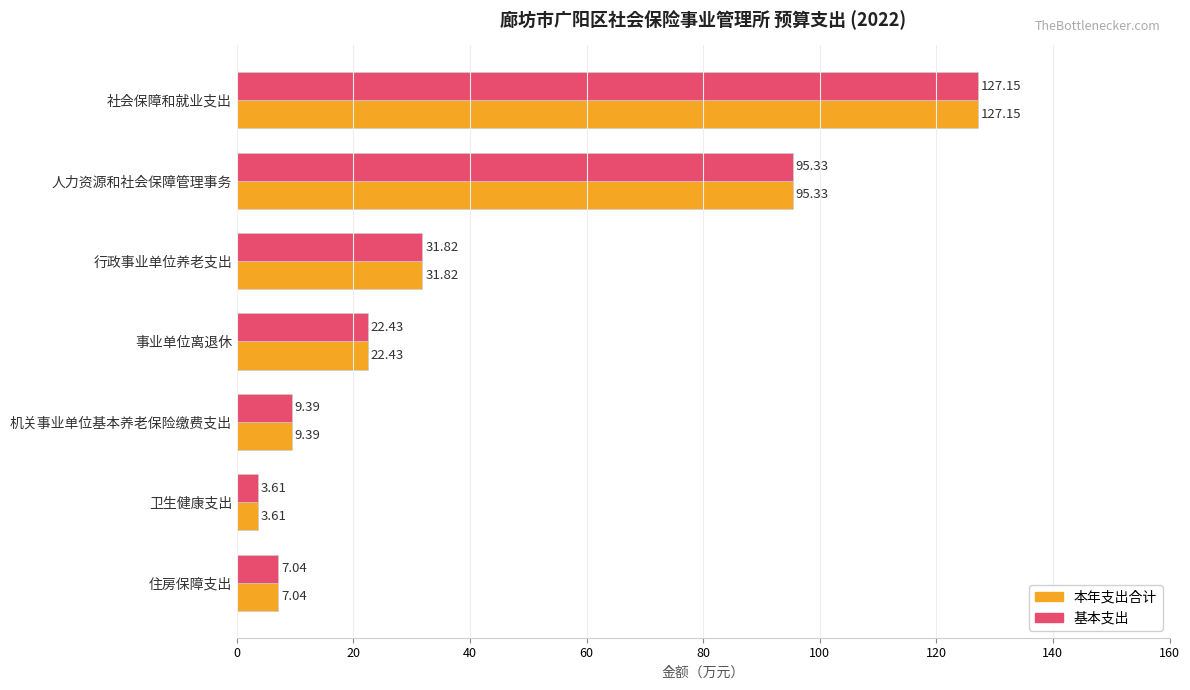

List the labels in order of 本年支出合计 value, largest first.

社会保障和就业支出, 人力资源和社会保障管理事务, 行政事业单位养老支出, 事业单位离退休, 机关事业单位基本养老保险缴费支出, 住房保障支出, 卫生健康支出